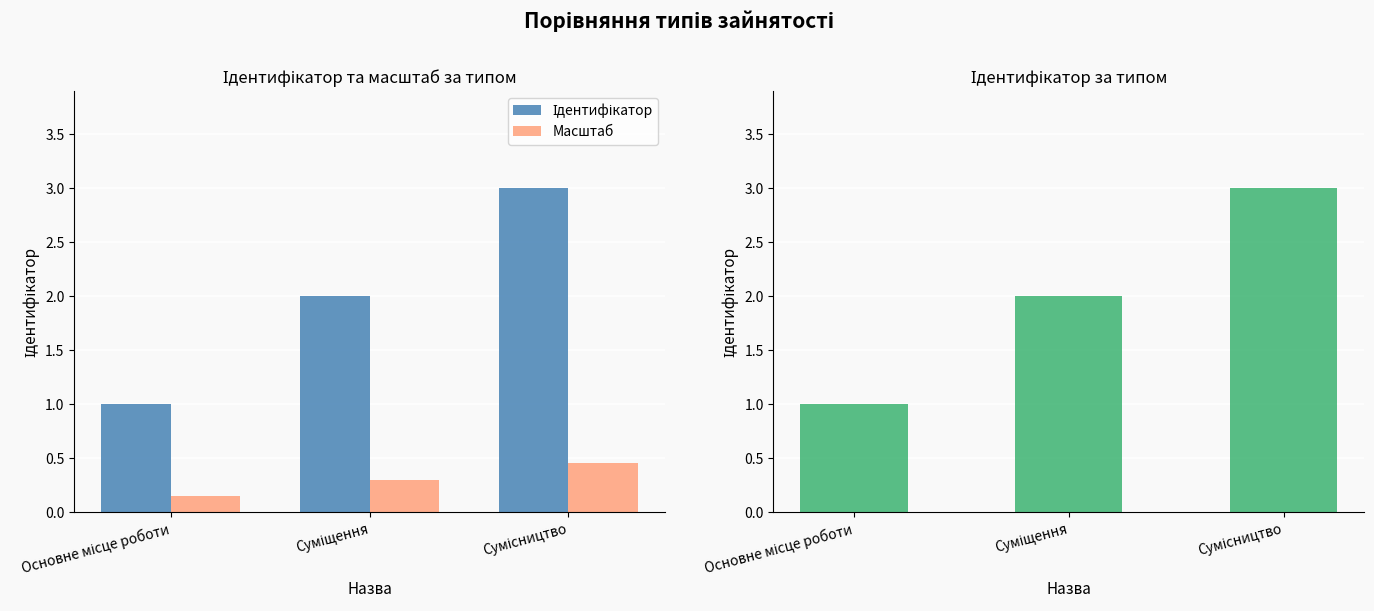

What value does the Ідентифікатор series have at Основне місце роботи?

1.0